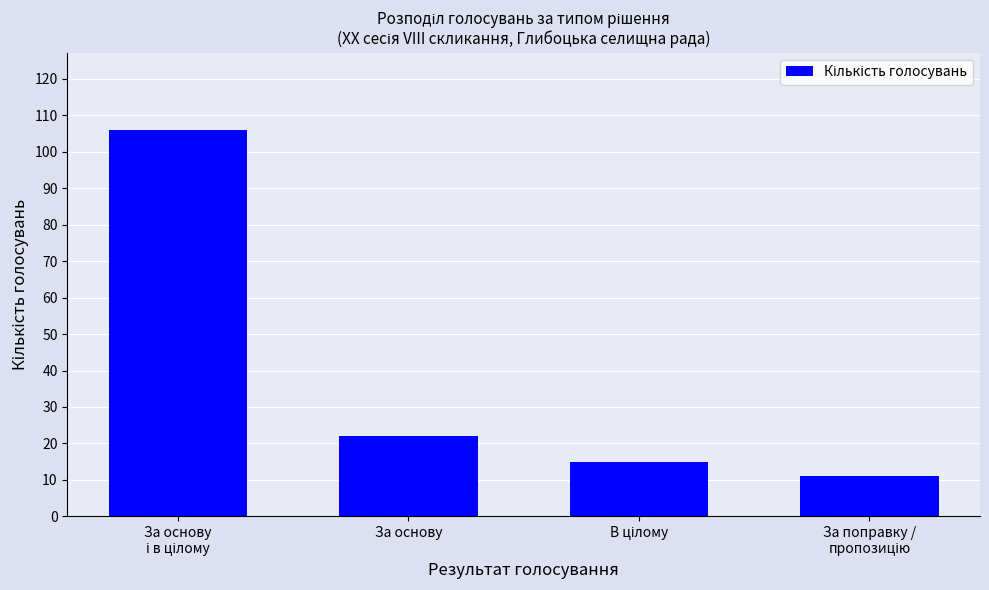

What is the sum of all values?

154